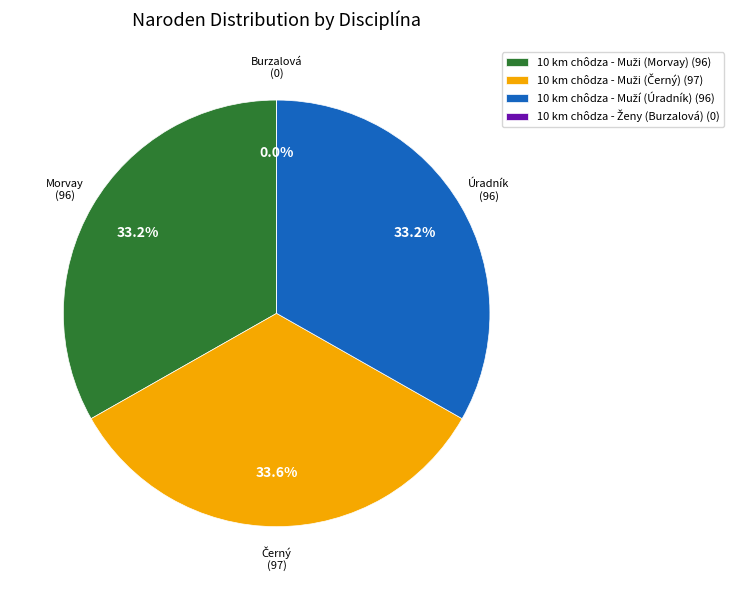

How many slices are in this pie chart?

4